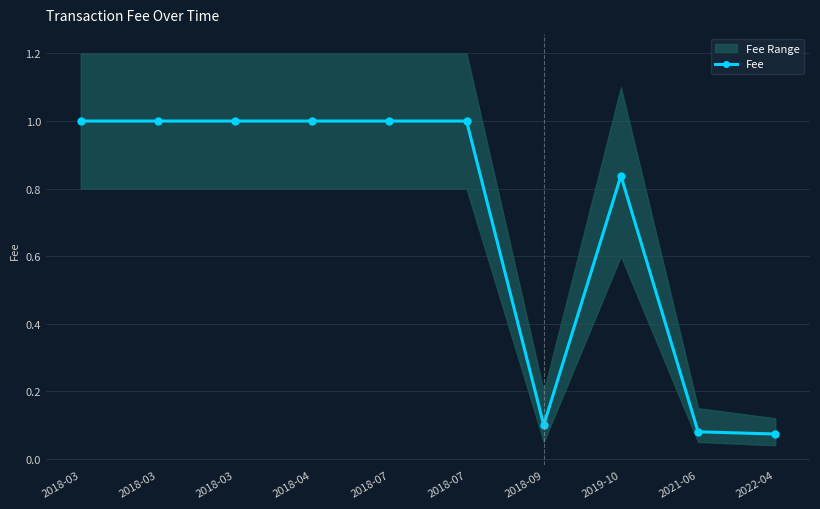

How many points are higher than both their immediate neighbors (excluding endpoints)?

1